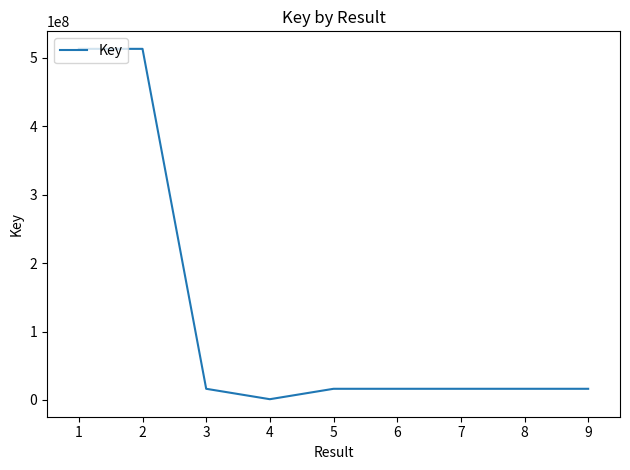

What is the difference between the maximum and minimum values?

512286058